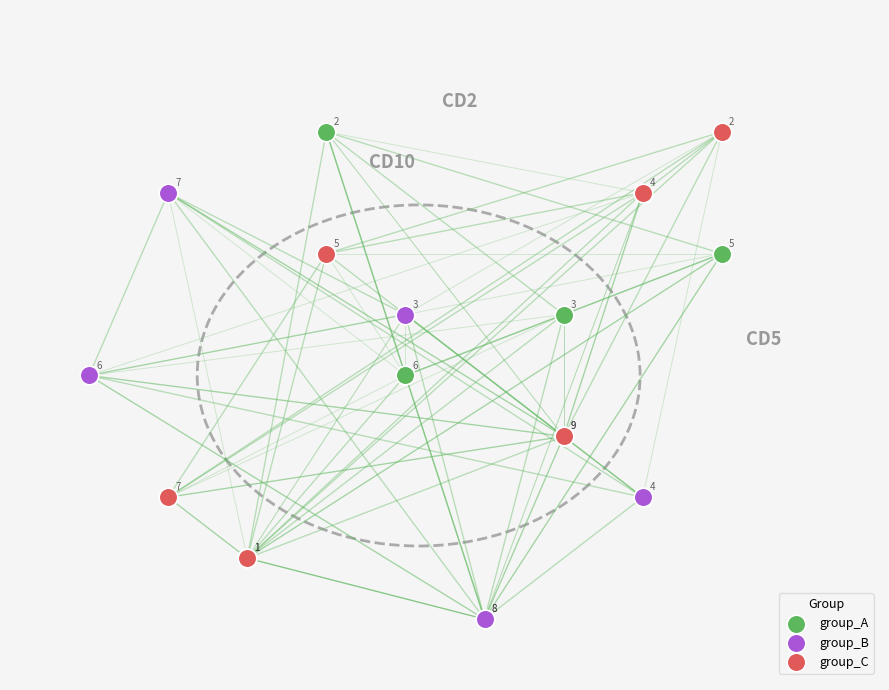

What are all the series names shown in the legend?

group_A, group_B, group_C